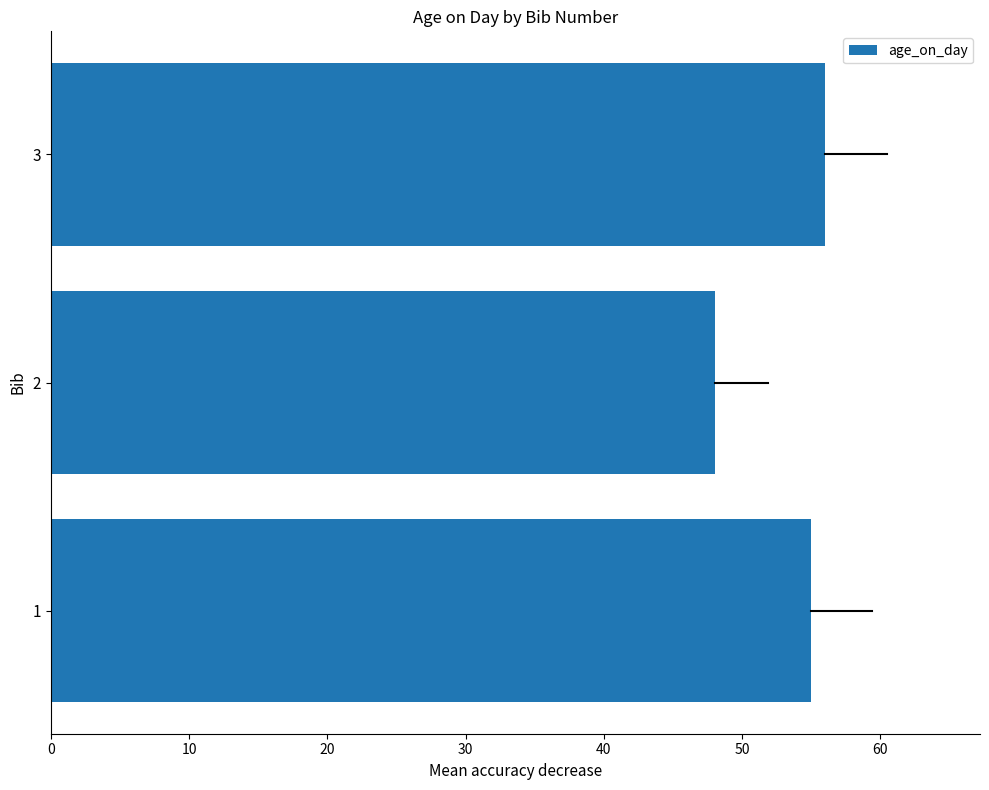

Reading bottom to top, list all the values displayed in this chart.

1=55	2=48	3=56